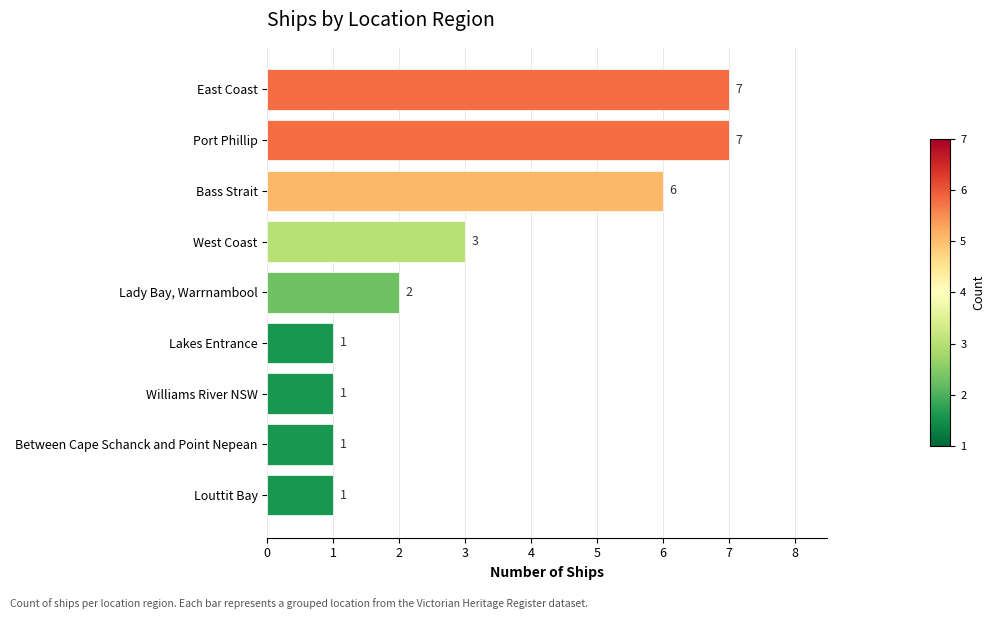

Where is the data nearest to the value 4?

West Coast